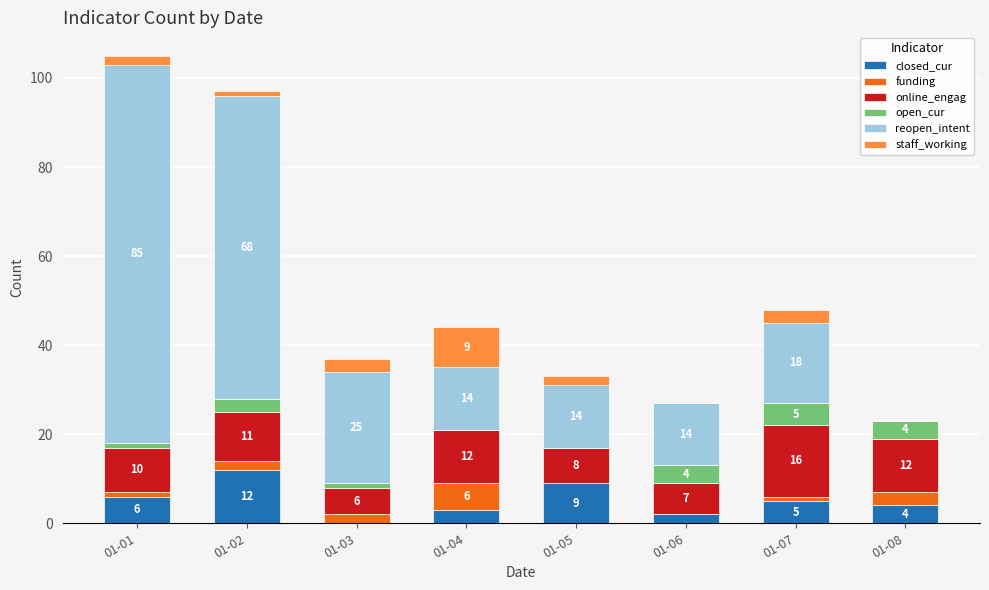

True or false: closed_cur has a value of 4 at 01-08.

True